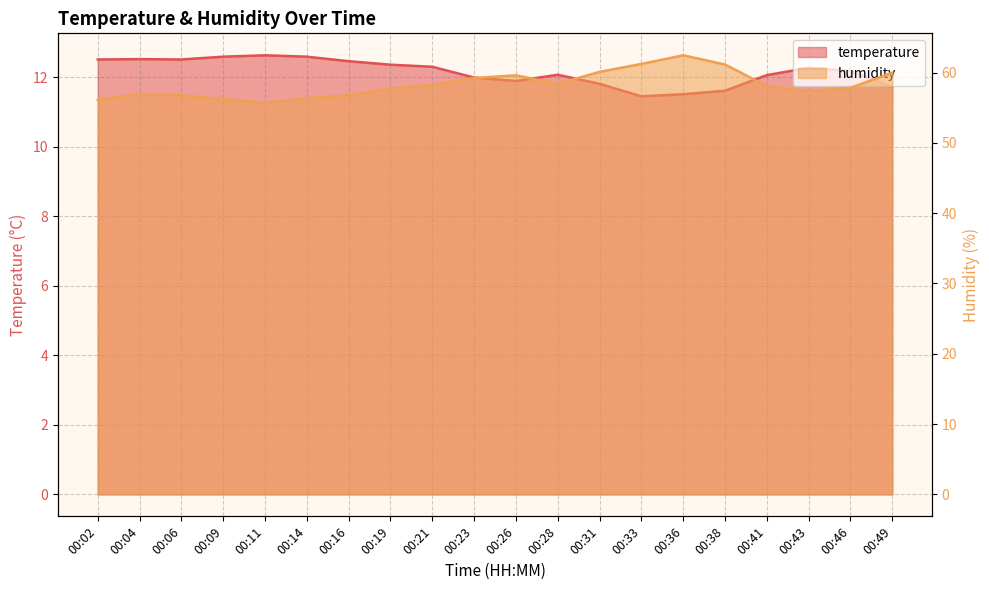

Which series has the widest spread of values?

humidity